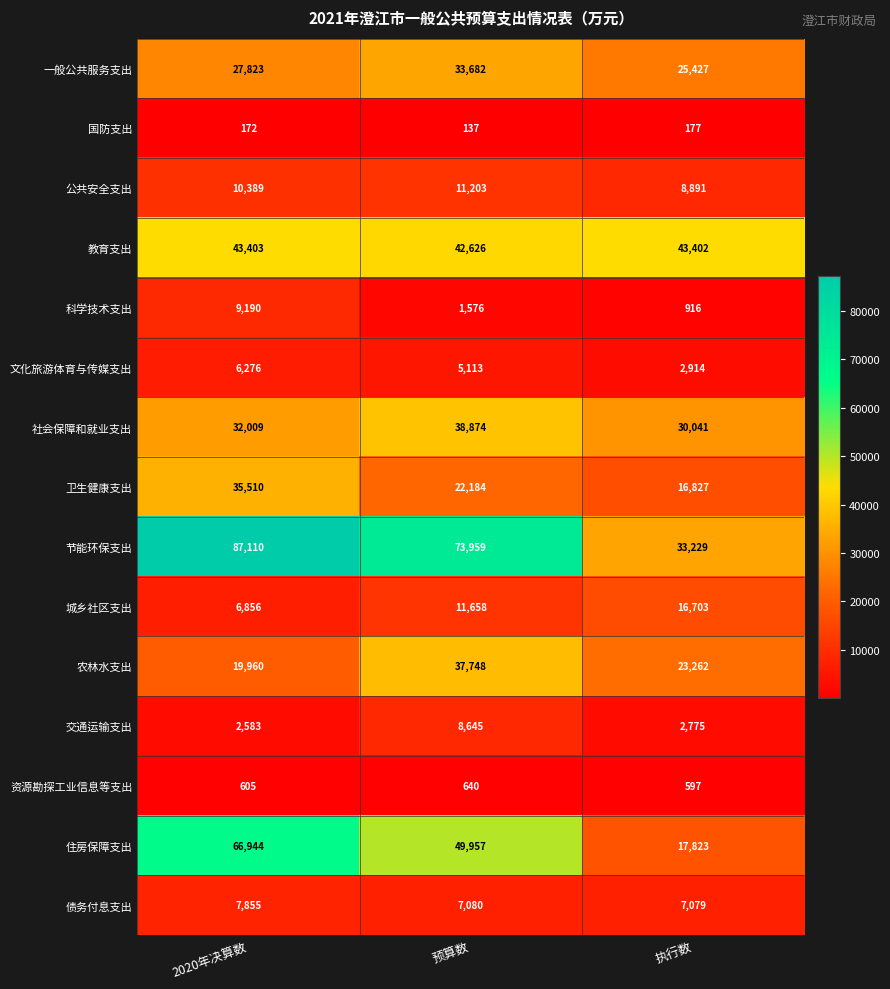

Between 2020年决算数 and 执行数, which series saw the biggest shift?

节能环保支出